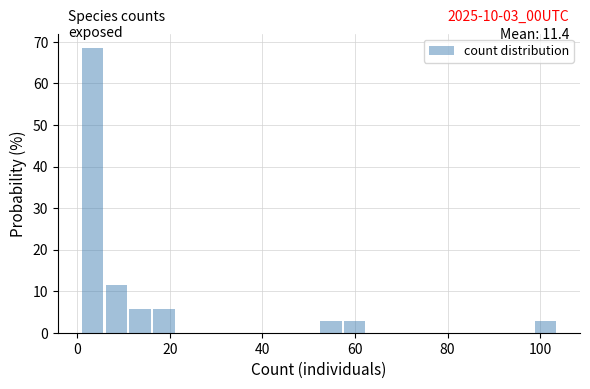

Read against the x-axis, roughly where is the centre of the tallest bar?

4